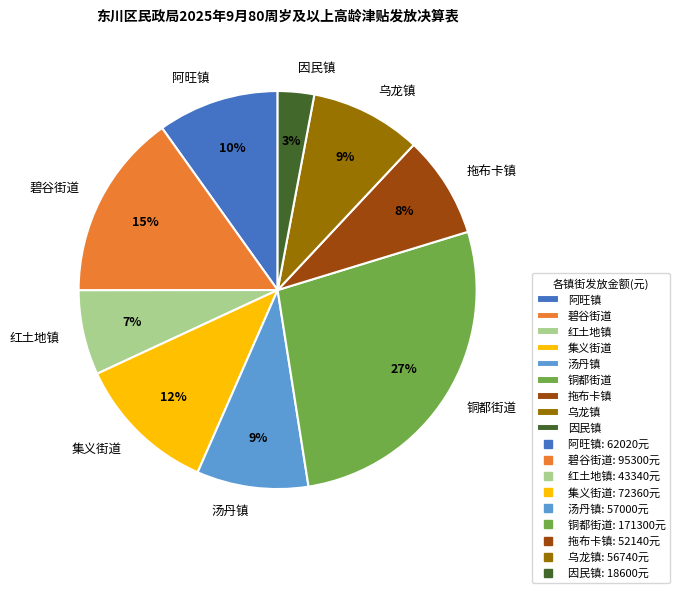

Combined, do 因民镇 and 乌龙镇 account for over 50%?

No